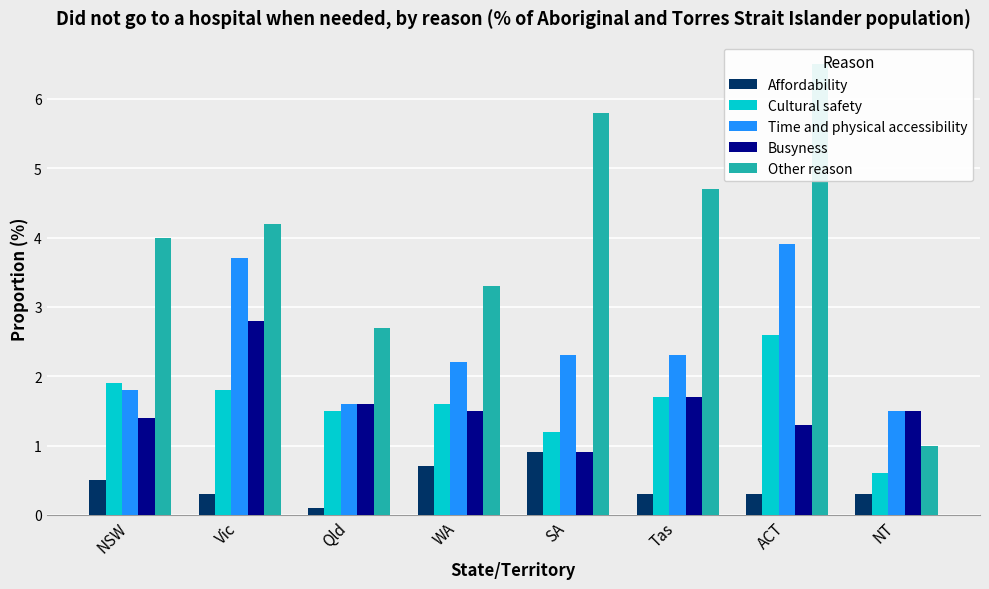

What is the label of the 1st bar from the right?

NT